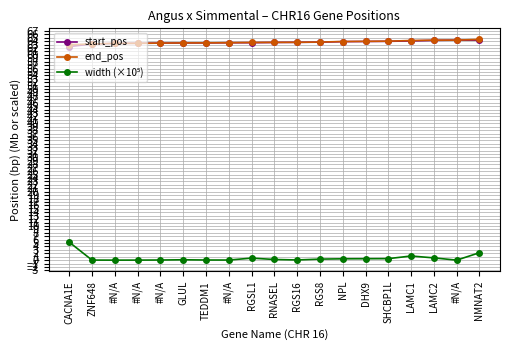

True or false: end_pos and start_pos intersect in this chart.

False